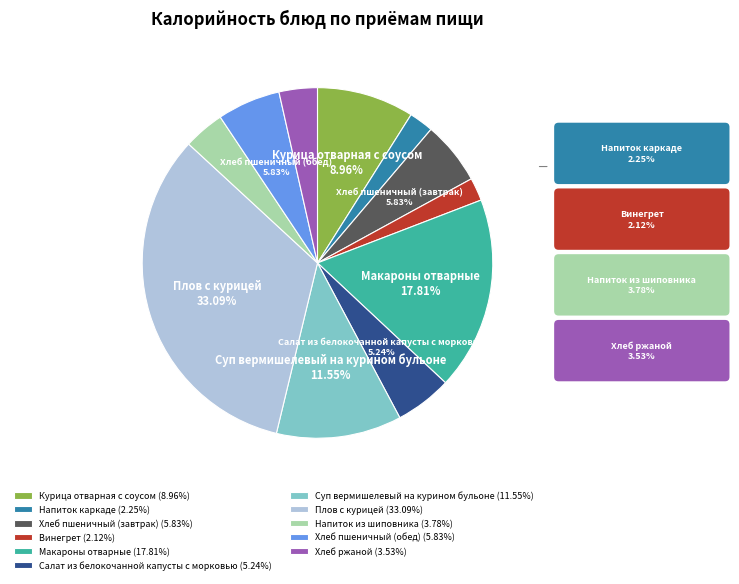

Which slice is the largest?

Плов с курицей